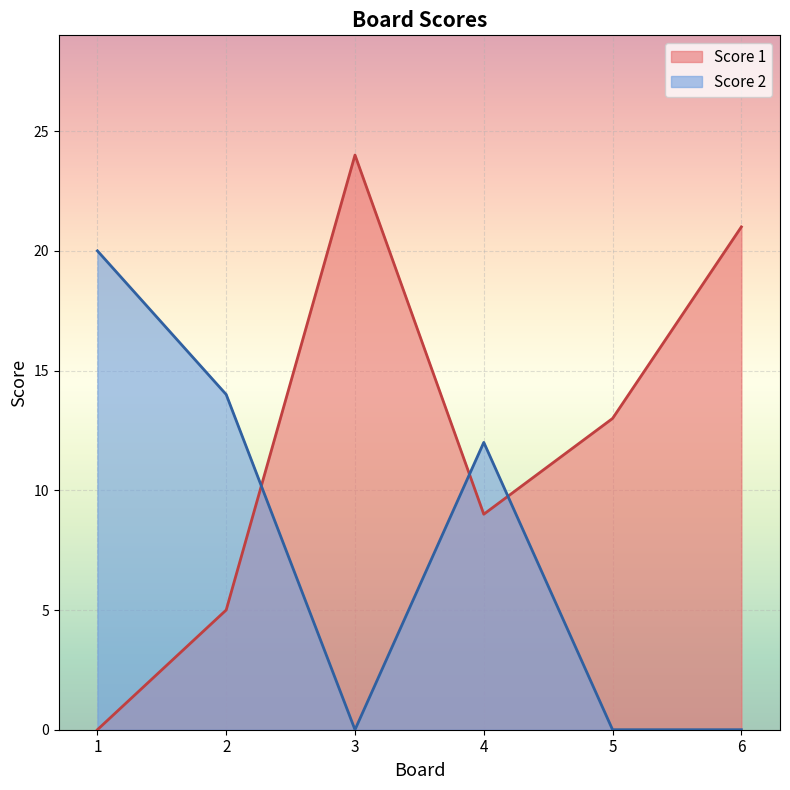

Rank the series by their maximum value, from lowest to highest.

Score 2, Score 1